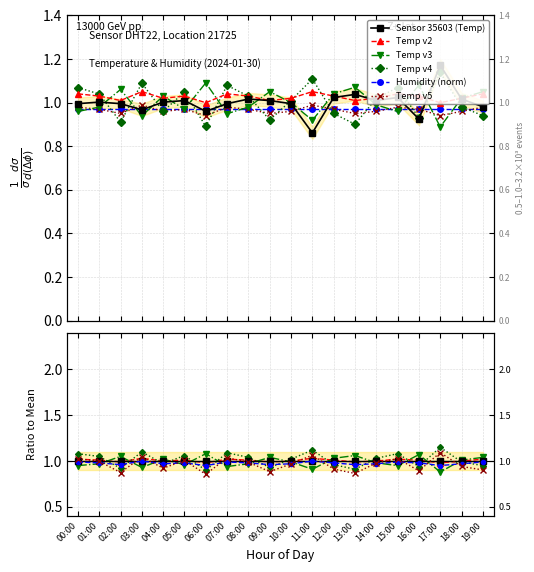

Reading left to right, what are all the values shown in this chart?

1.0	1.0	1.0	1.0	1.0	1.0	1.0	1.0	1.0	1.0	1.0	0.9	1.0	1.0	1.0	1.0	0.9	1.2	1.0	1.0